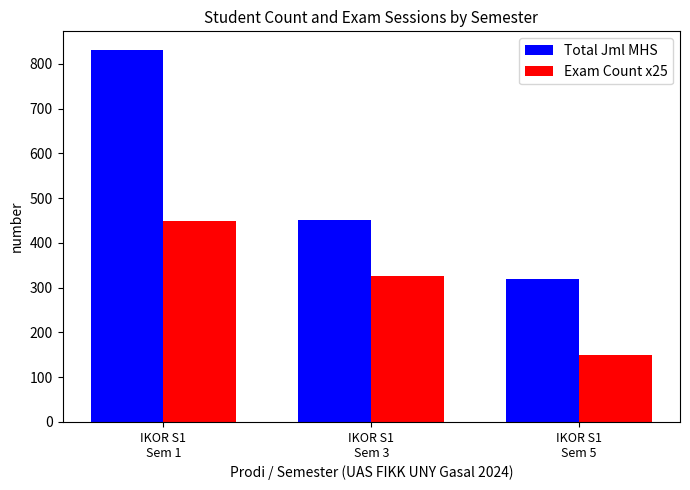

Rank the series by their average value, from lowest to highest.

Exam Count x25, Total Jml MHS